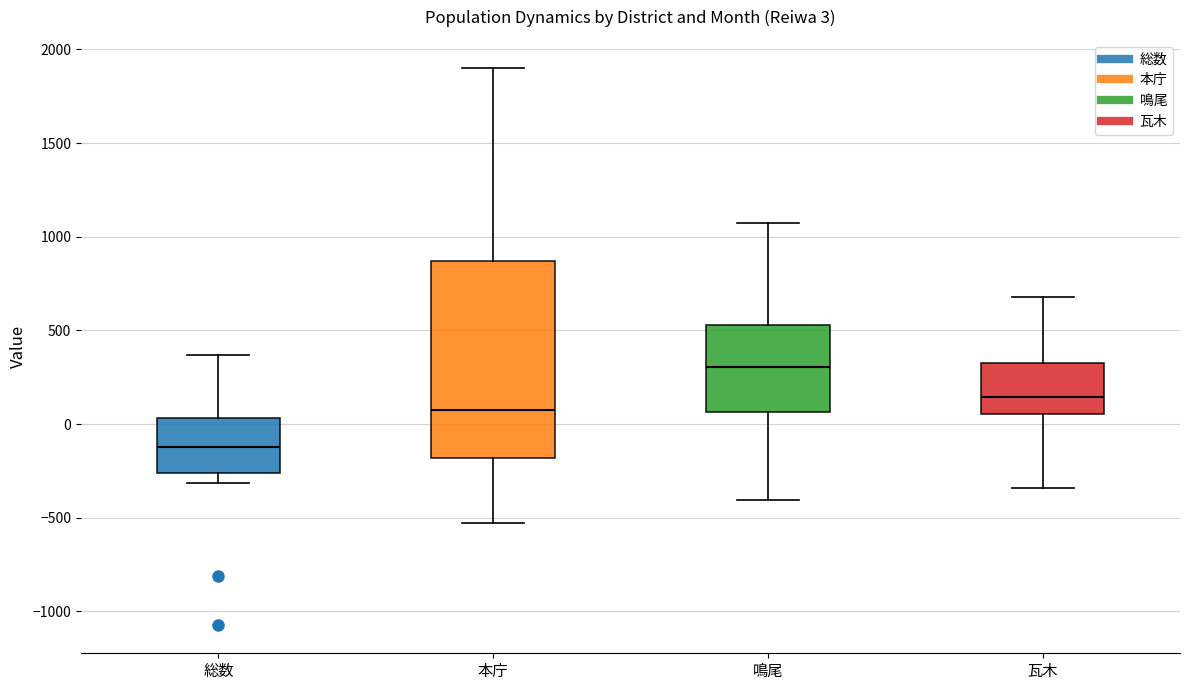

Which box's median line is the highest?

鳴尾